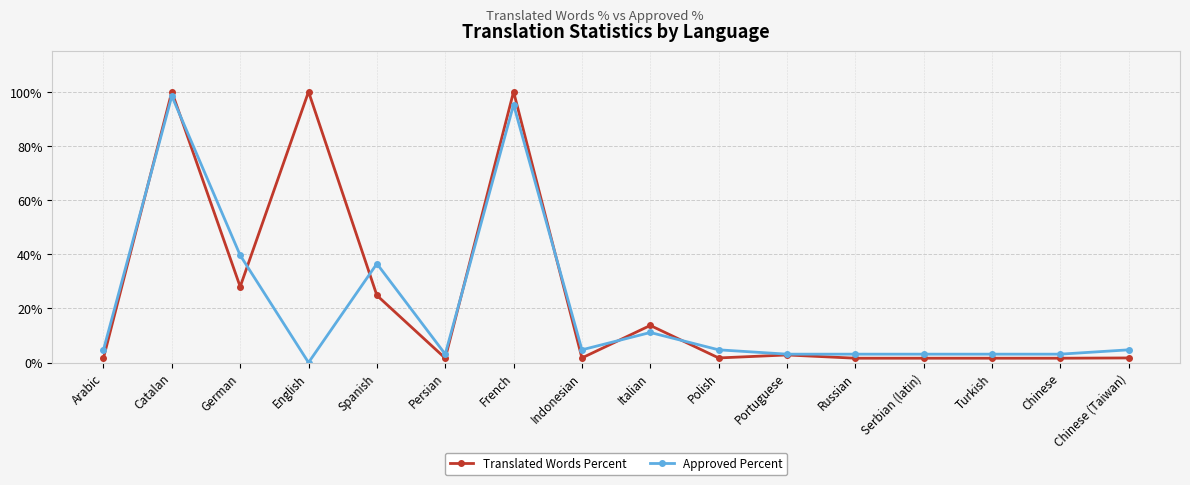

List the series in order of their overall mean, highest first.

Translated Words Percent, Approved Percent